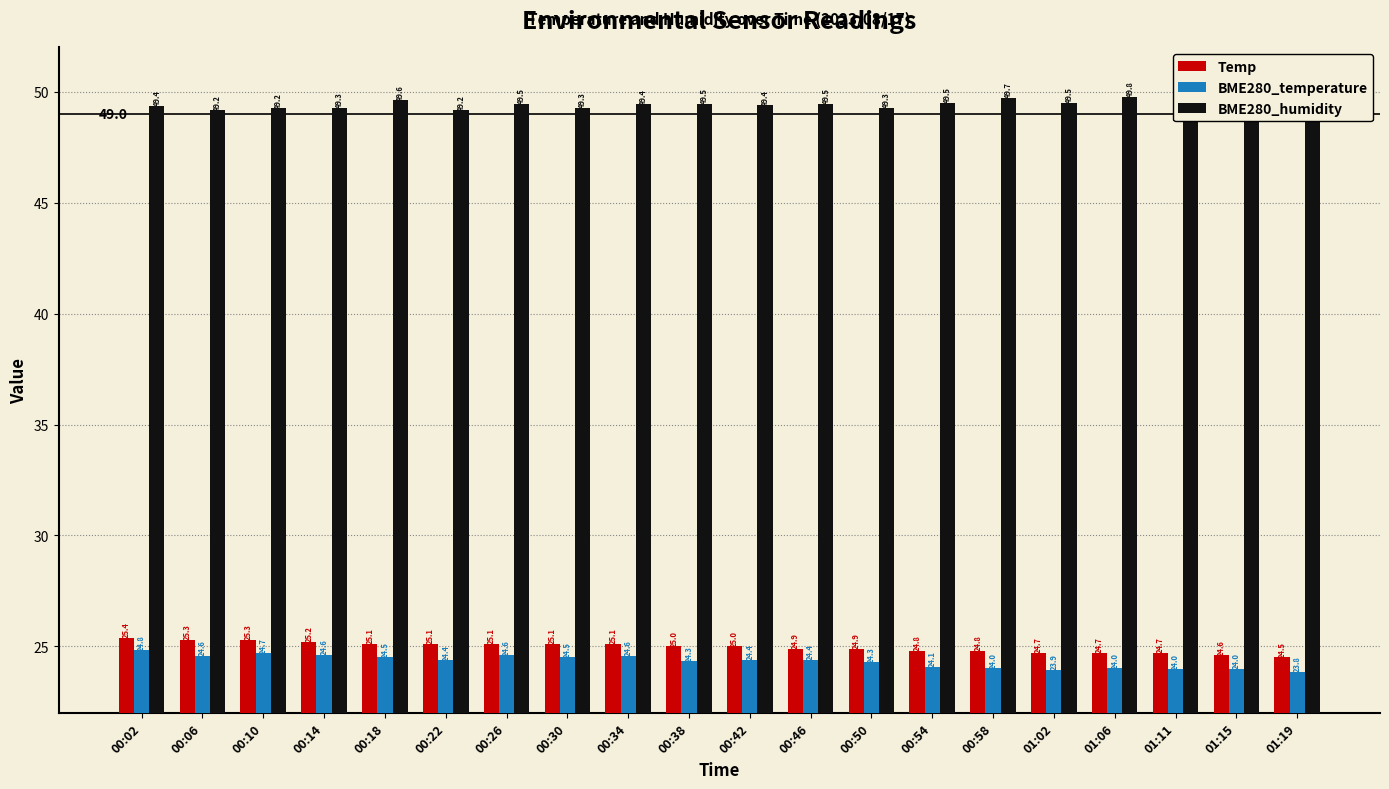

What is the smallest value displayed?

23.8